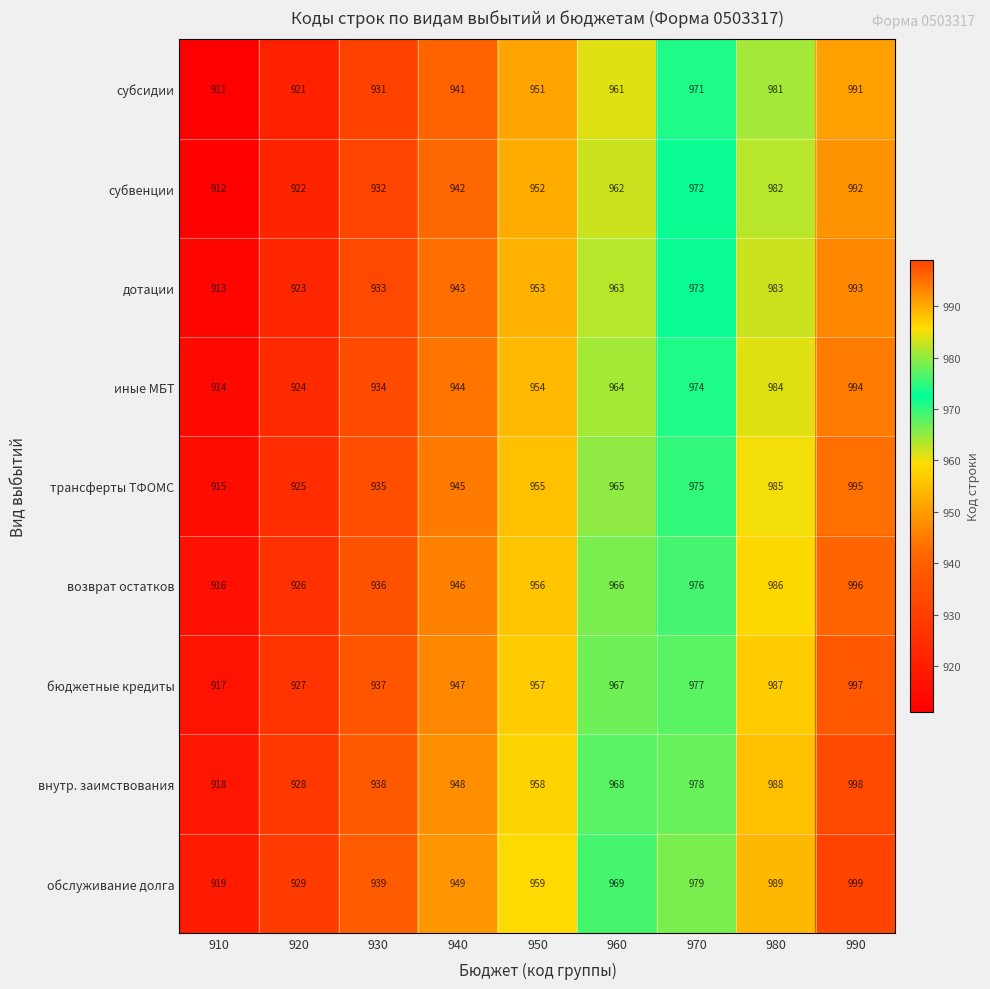

Rank the series by their maximum value, from highest to lowest.

обслуживание долга, внутр. заимствования, бюджетные кредиты, возврат остатков, трансферты ТФОМС, иные МБТ, дотации, субвенции, субсидии